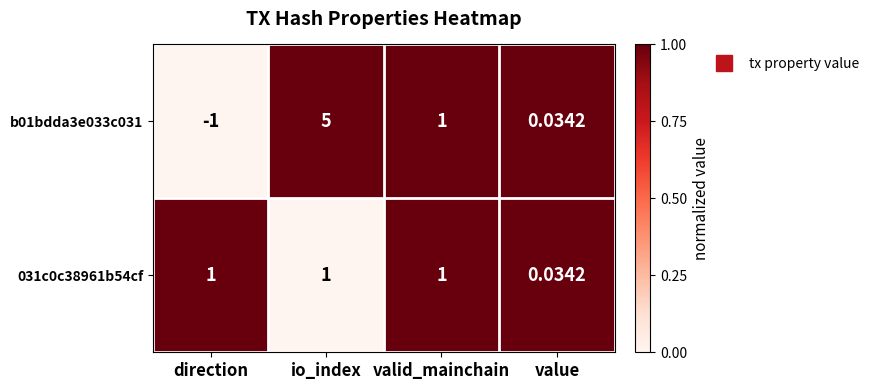

At which category is the sum across all series the highest?

io_index